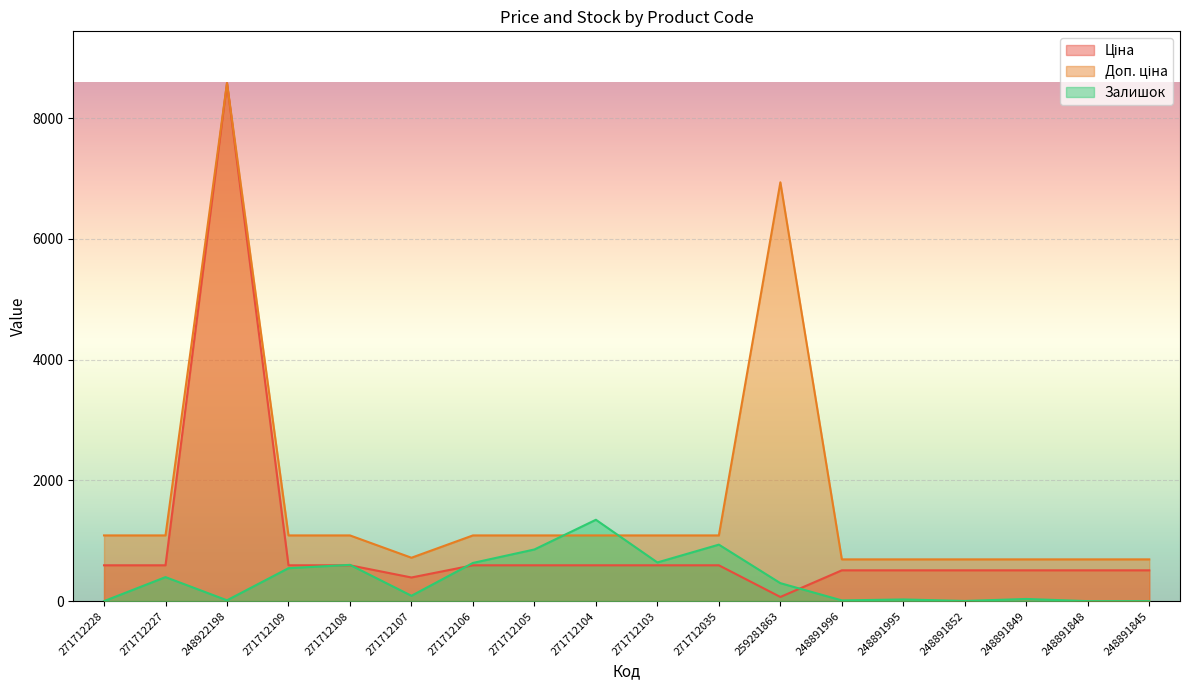

What is the spread (max minus min) of values at 248891852?

689.0